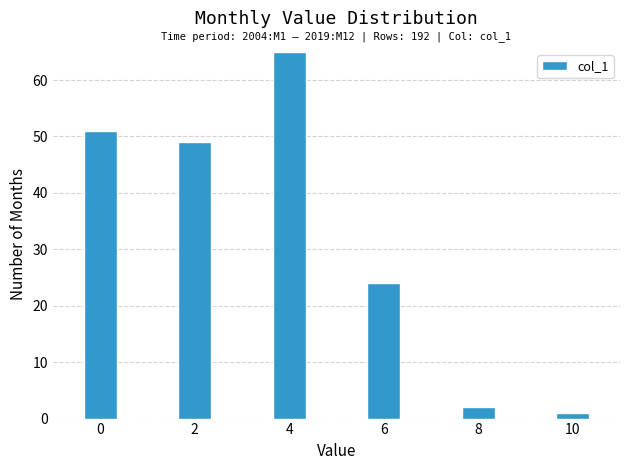

Reading left to right, transcribe all the data shown in this chart.

0=51	2=49	4=65	6=24	8=2	10=1